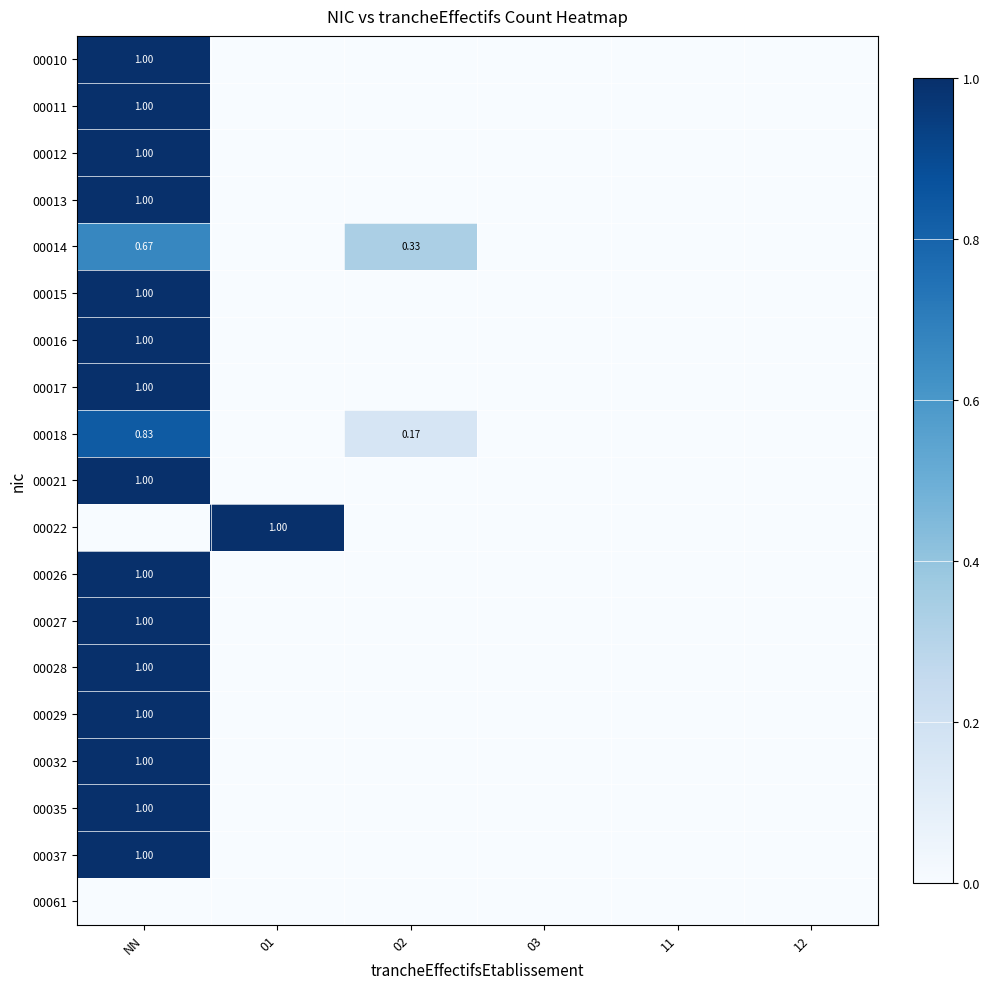

True or false: 00061 has a value of 0.0 at 03.

True